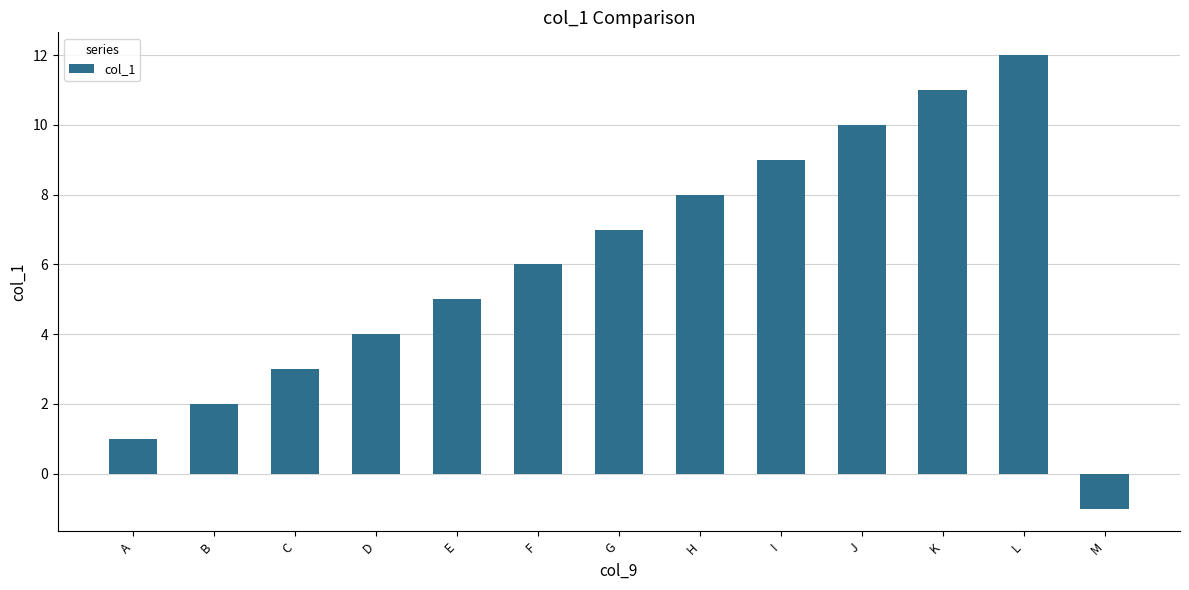

Reading left to right, transcribe all the data shown in this chart.

1	2	3	4	5	6	7	8	9	10	11	12	-1